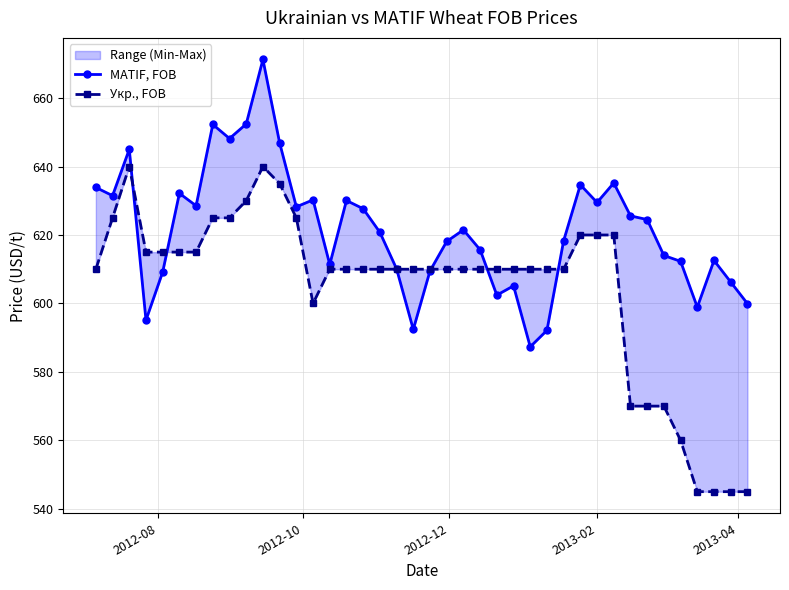

Is the value of Укр., FOB at 2012-12 greater than the value of MATIF, FOB at 8?

No